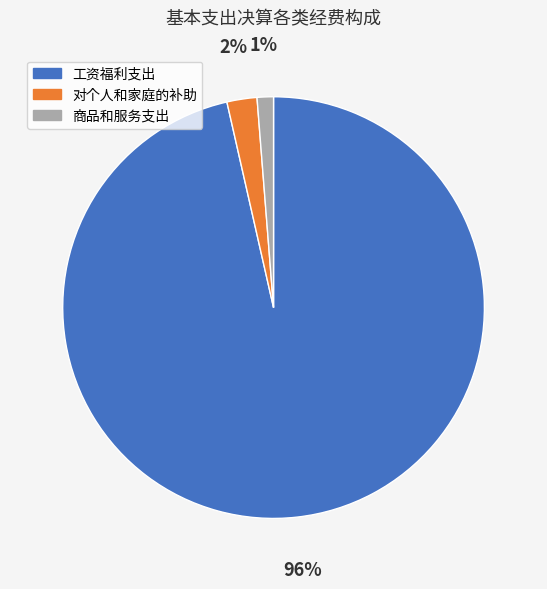

True or false: 对个人和家庭的补助 accounts for 11% of the total.

False